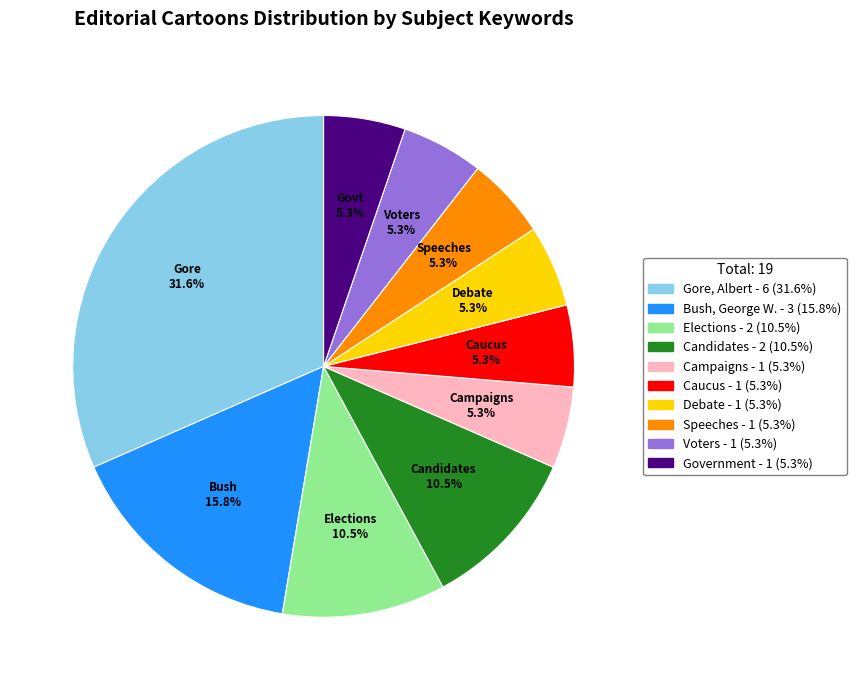

Is there a majority slice in this chart?

No